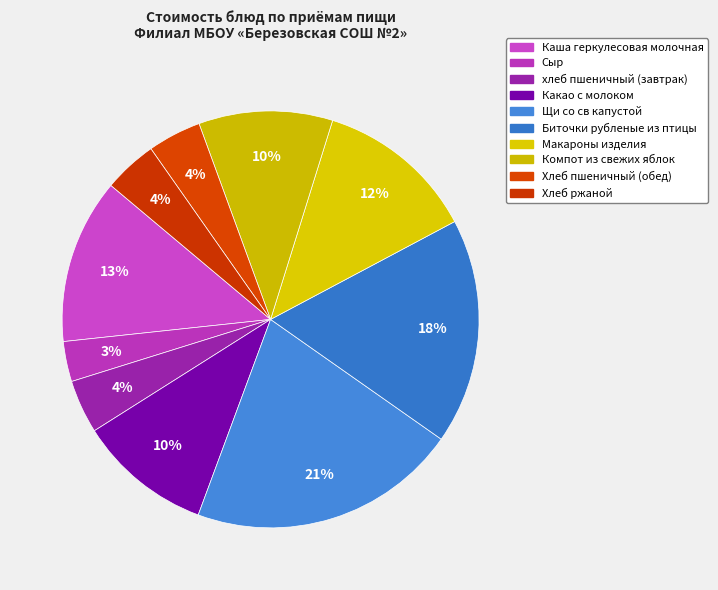

Which slice is the smallest?

Сыр